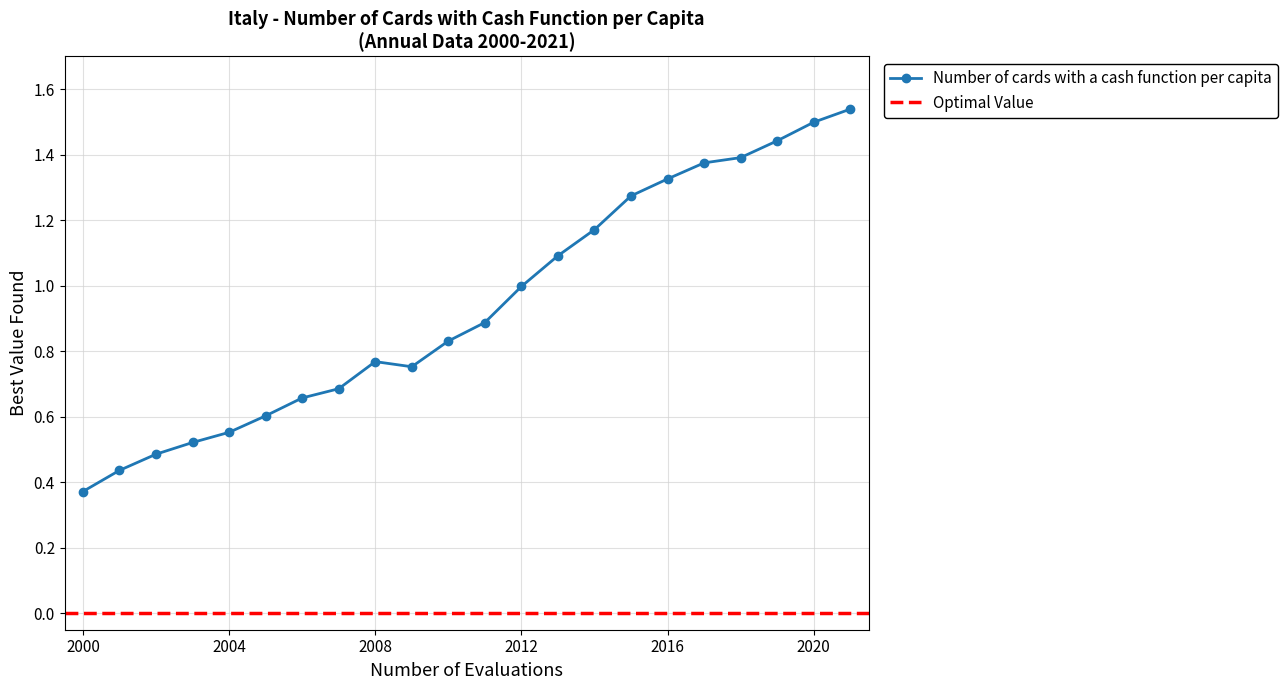

True or false: there are more than 0 points higher than both neighbors.

True